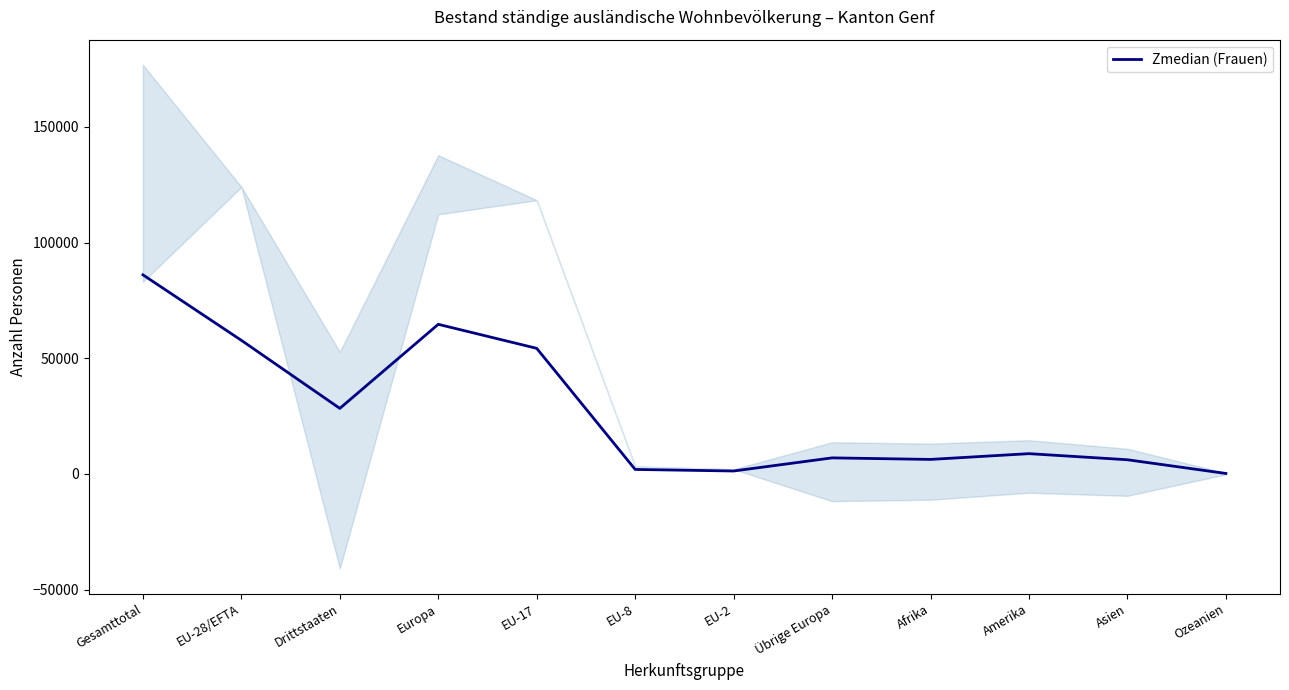

How many series are shown in this chart?

1